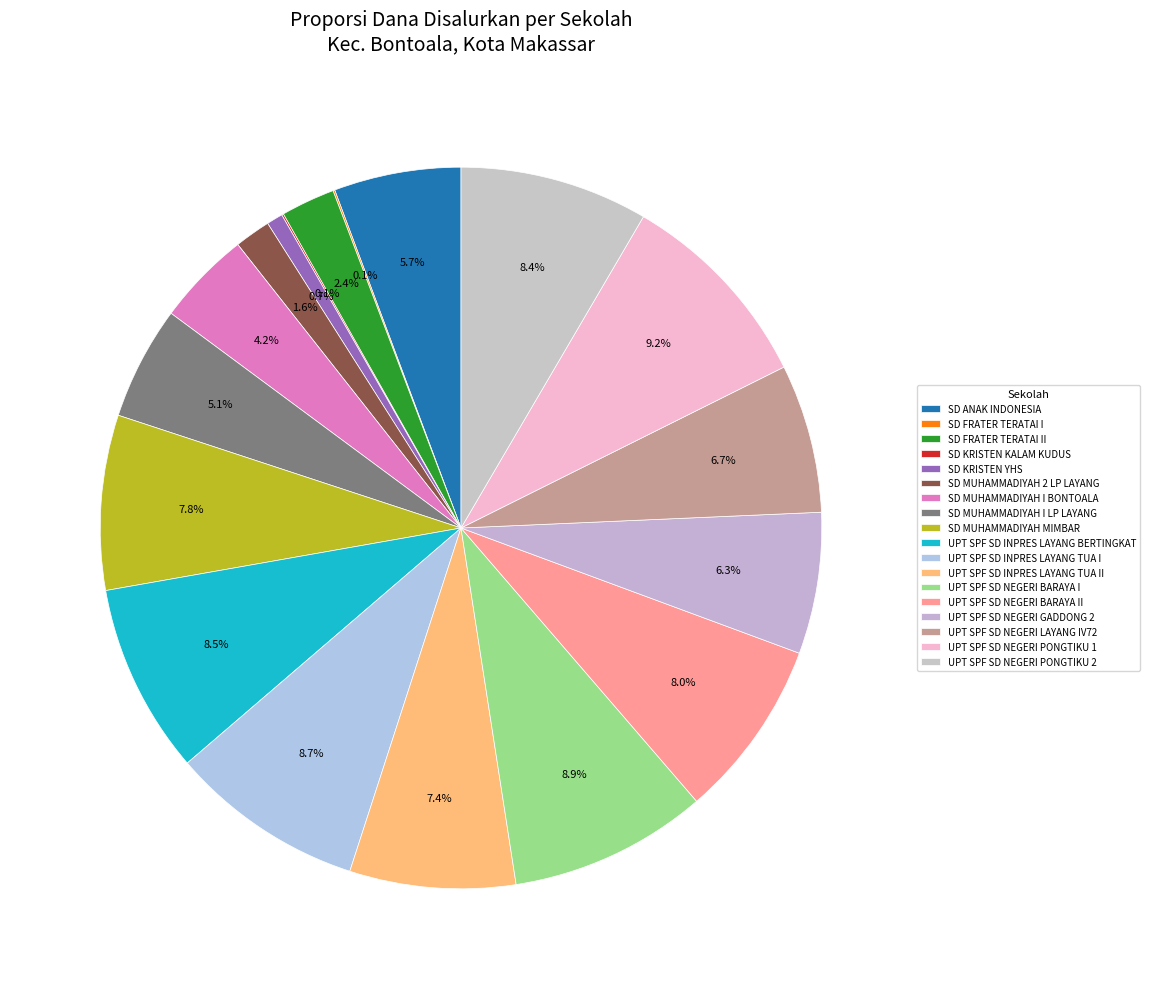

Do UPT SPF SD NEGERI BARAYA I and SD FRATER TERATAI I together represent more than half of the pie?

No